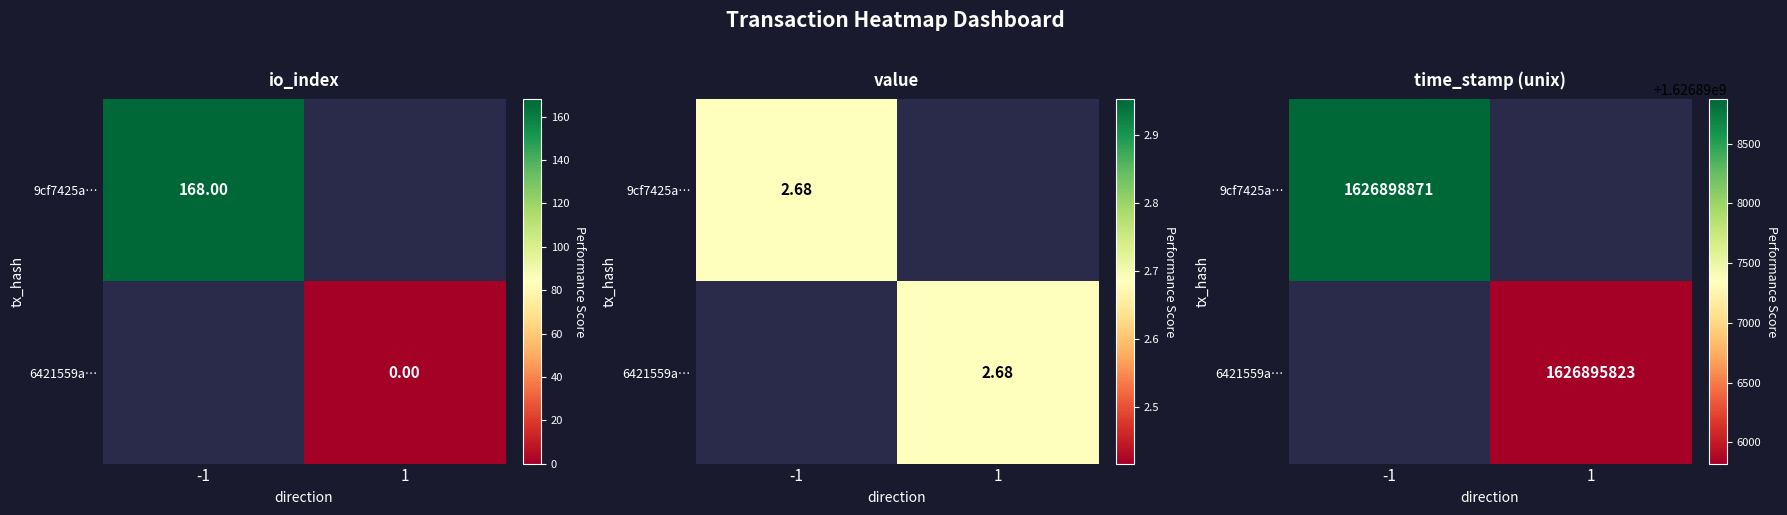

List the series in order of their overall mean, lowest first.

9cf7425a…, 6421559a…